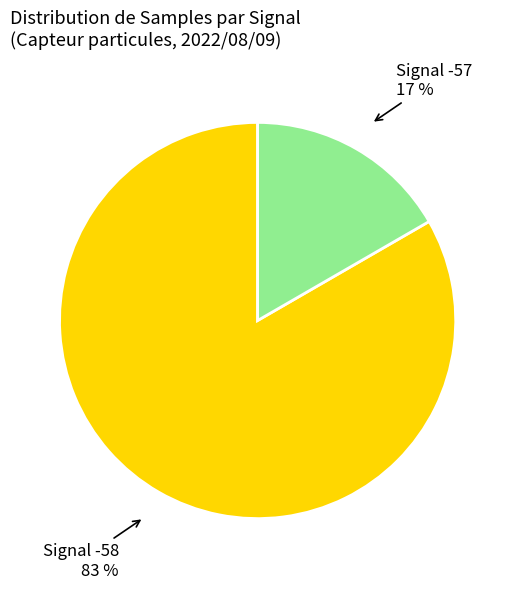

To the nearest percent, what is the average slice percentage?

50%